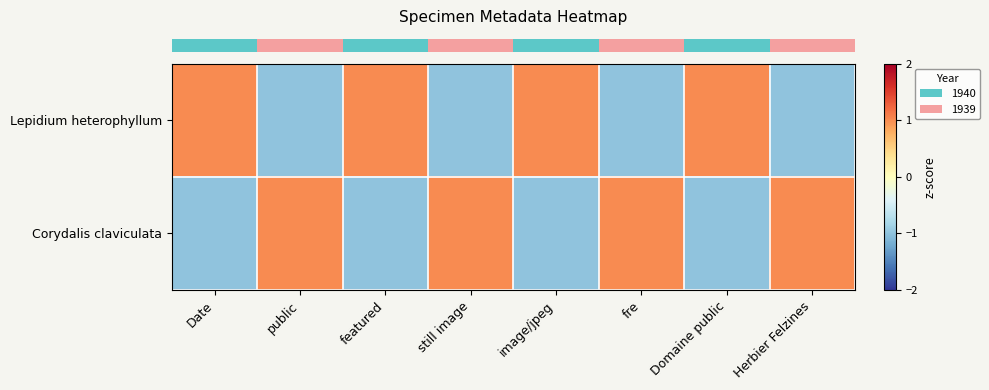

At which category is the sum across all series the highest?

Date